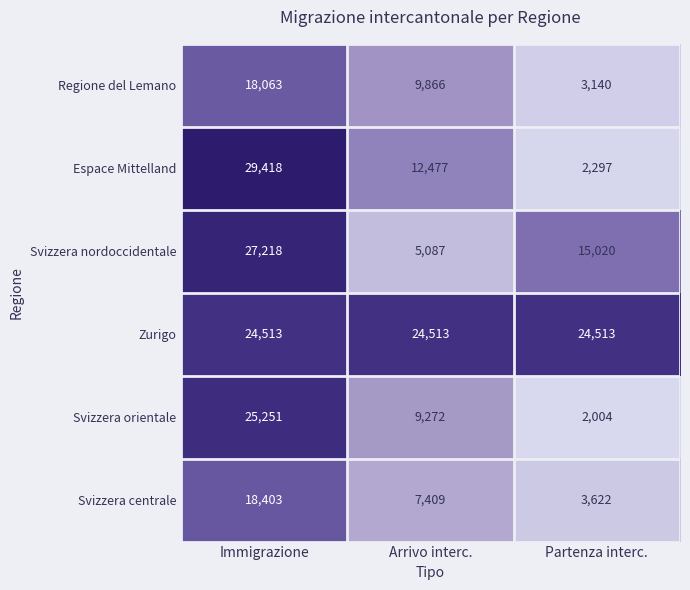

Which series has the widest spread of values?

Espace Mittelland